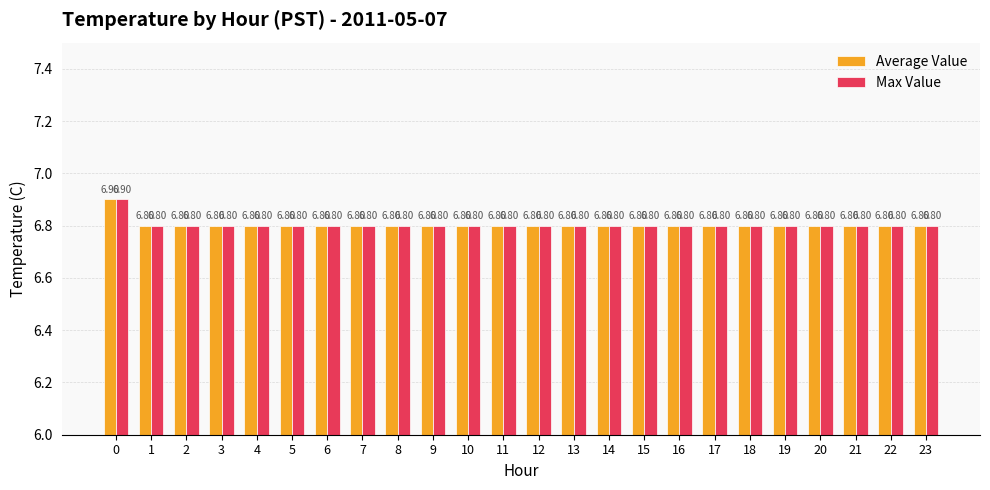

Count the number of data series in this chart.

2